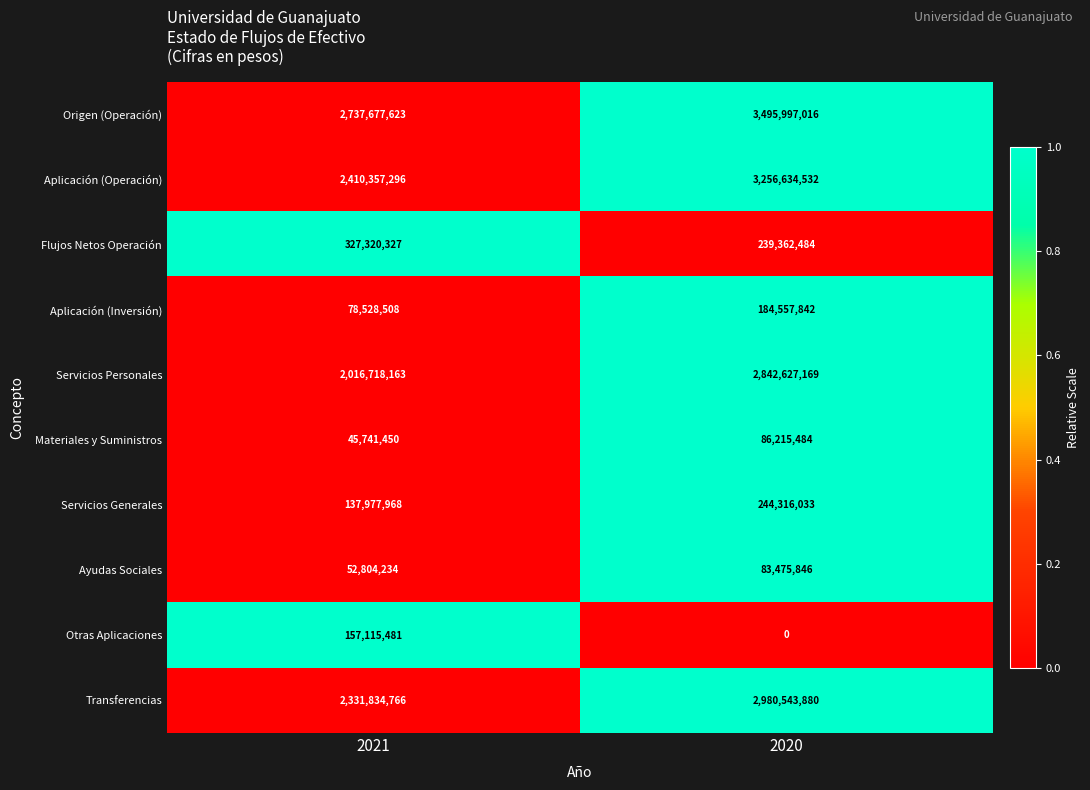

The Ayudas Sociales series shows 142067266 at 2020. True or false?

False